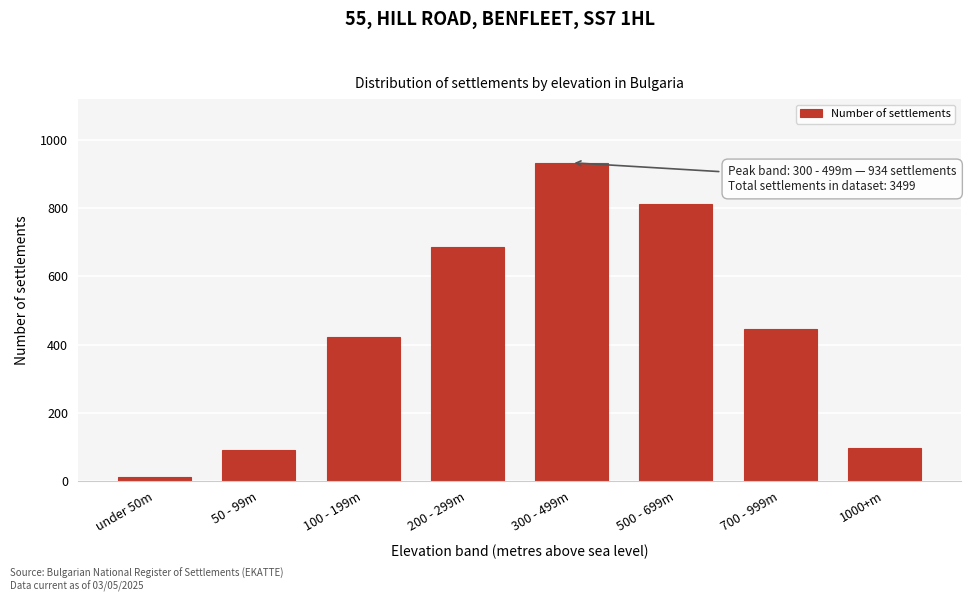

Reading left to right, transcribe all the data shown in this chart.

under 50m=12	50 - 99m=89	100 - 199m=423	200 - 299m=687	300 - 499m=934	500 - 699m=812	700 - 999m=445	1000+m=97